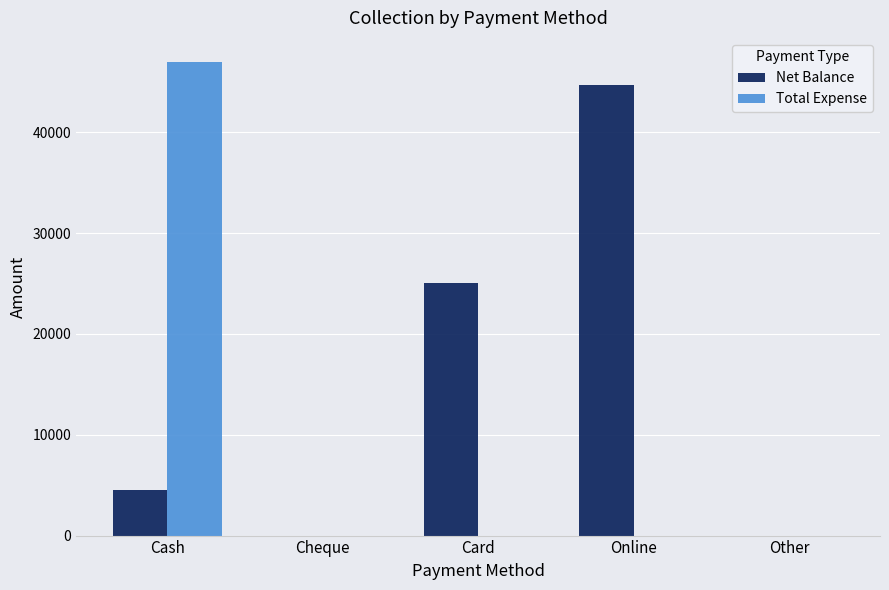

Between Cash and Cheque, which series saw the biggest shift?

Total Expense